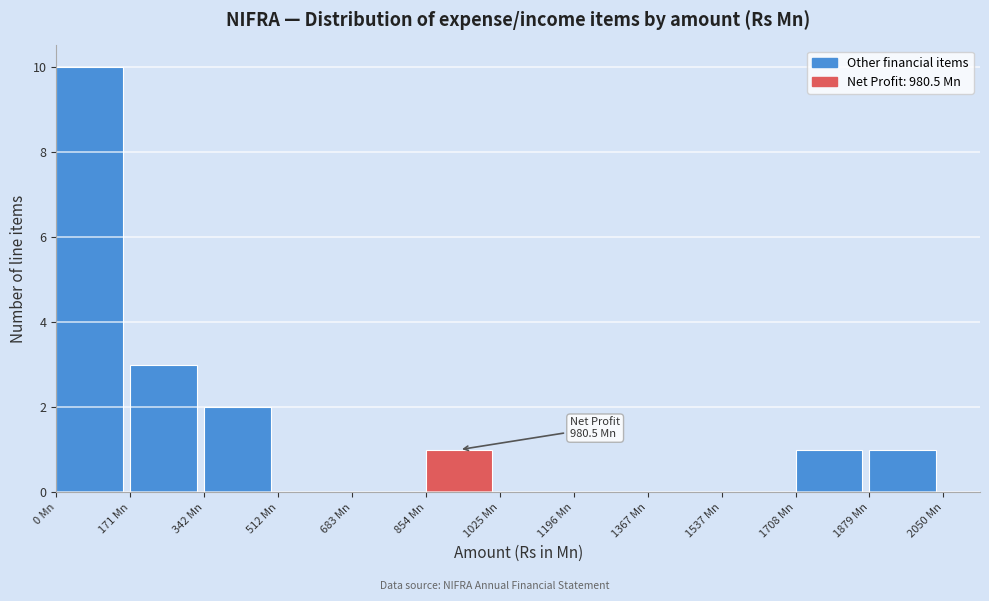

Over which range of the x-axis is the bar tallest?

0 to 180